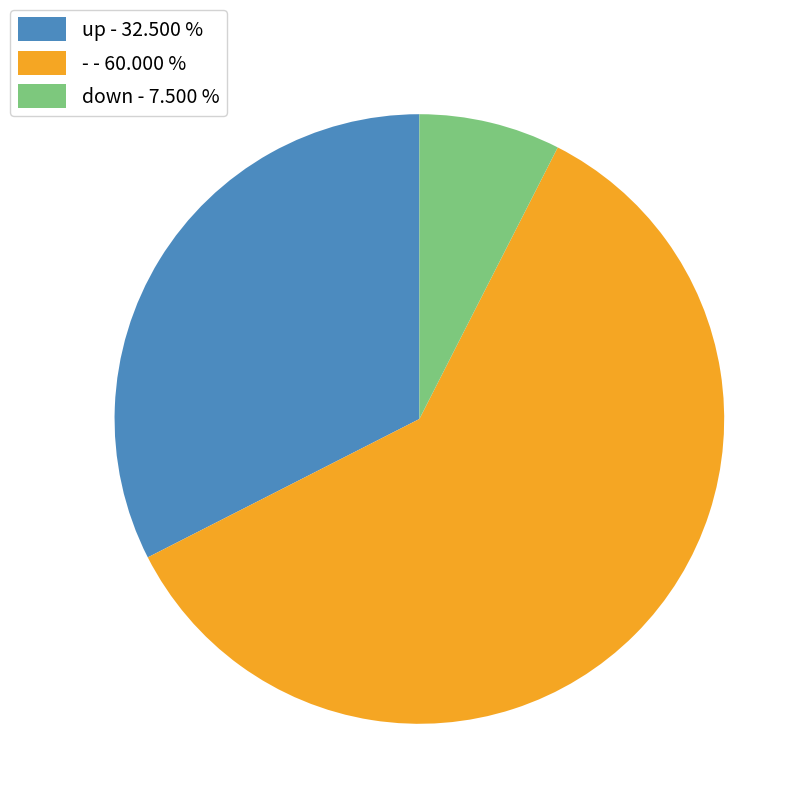

The up slice represents 32% of the pie. True or false?

True